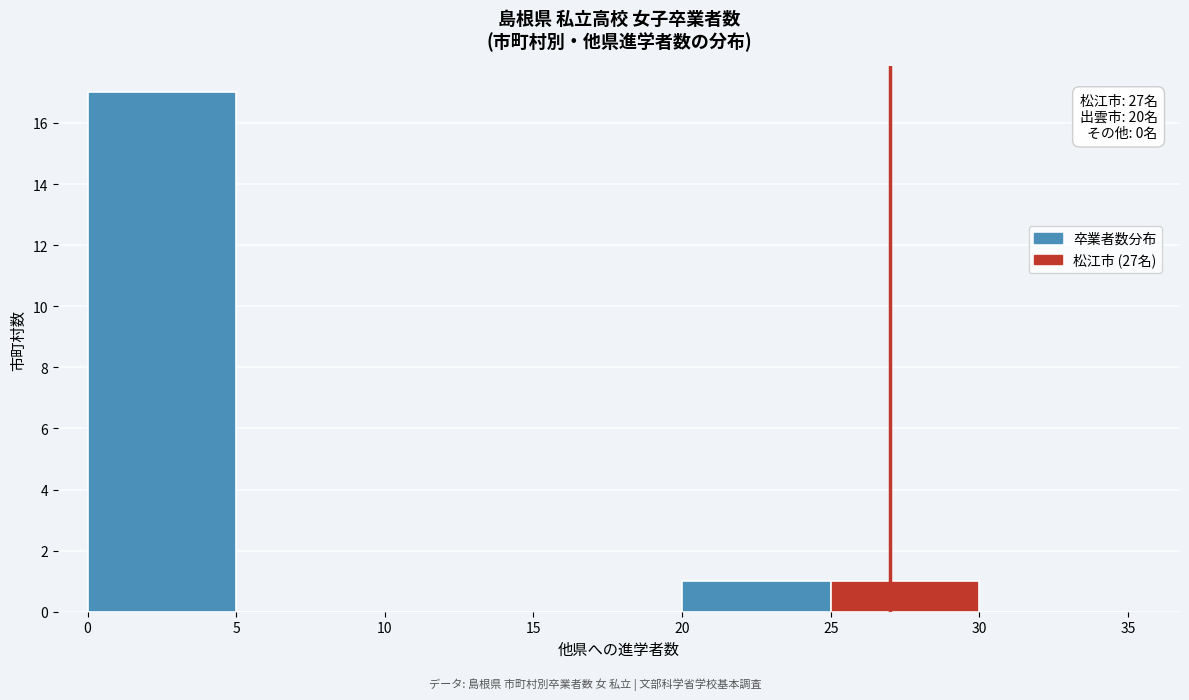

Over which range of the x-axis is the bar tallest?

0 to 5